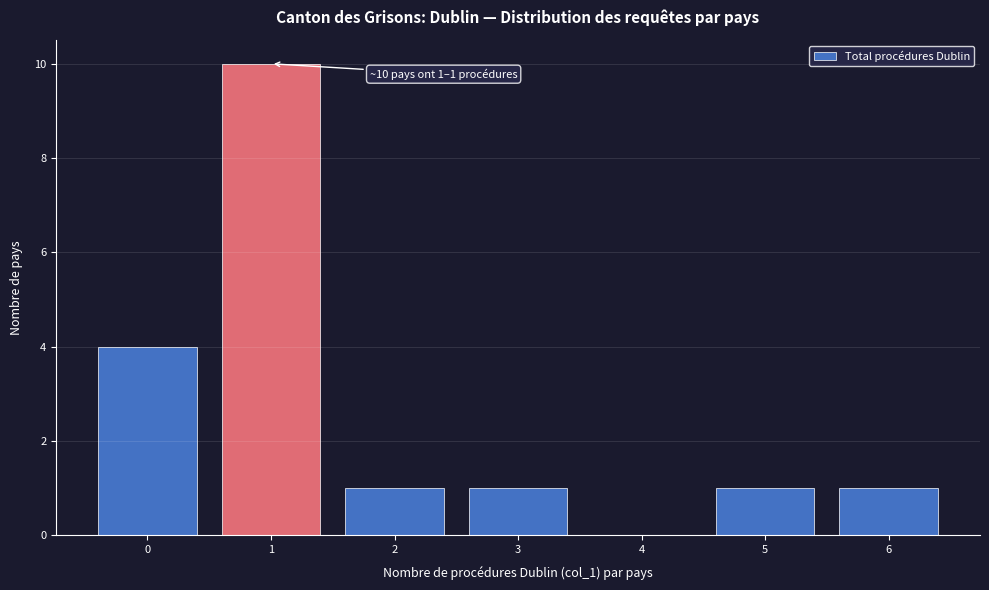

Reading left to right, extract all data points from this chart.

0=4	1=10	2=1	3=1	4=0	5=1	6=1